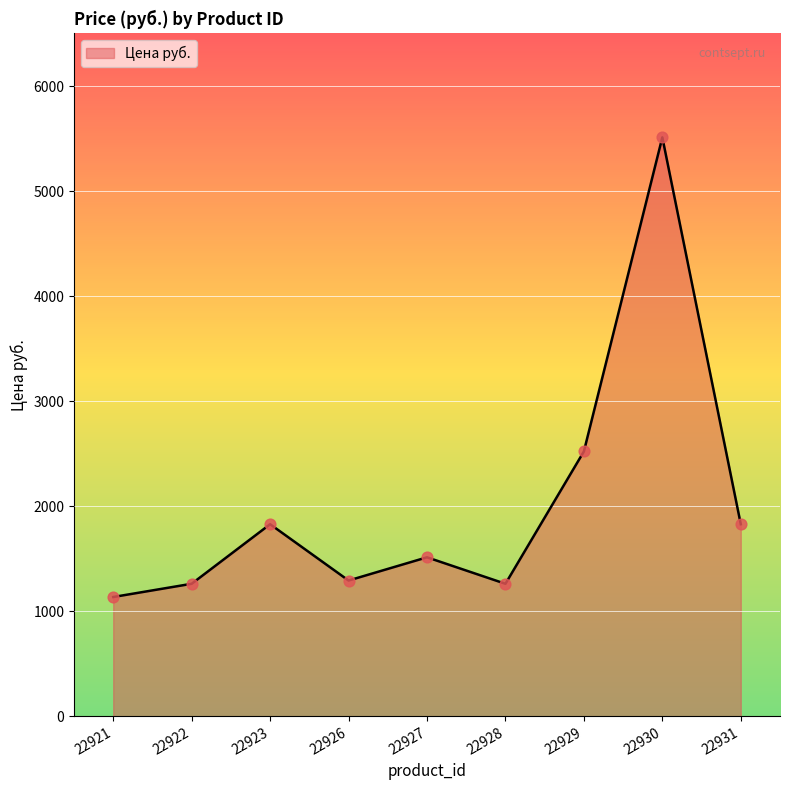

What is the ratio of the value at 22921 to the value at 22923?

0.6